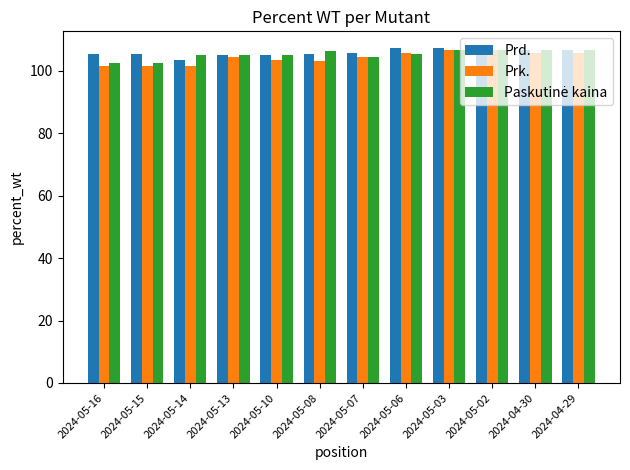

At how many categories does at least one series exceed 104?

12